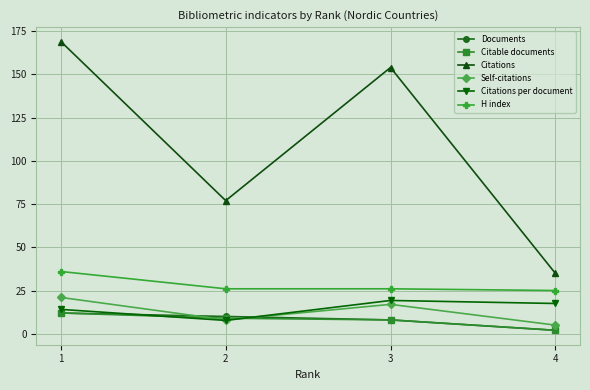

Which category has the highest value in the Citable documents series?

1